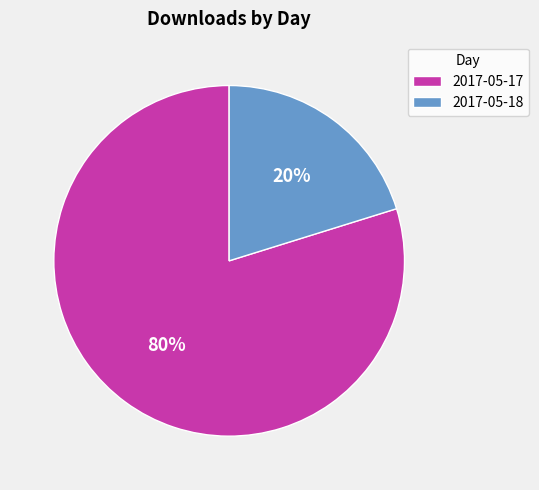

Count the number of slices in the pie.

2